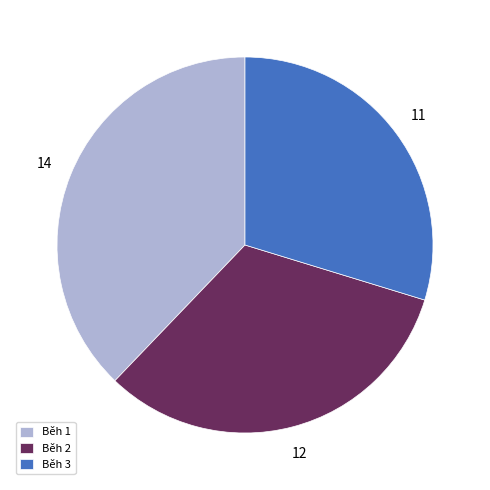

Rank the categories by value from lowest to highest.

Běh 3, Běh 2, Běh 1